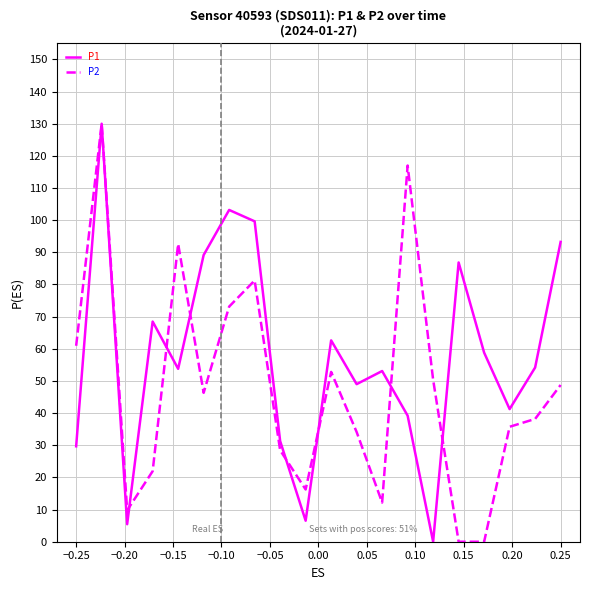

True or false: P2 and P1 intersect in this chart.

True